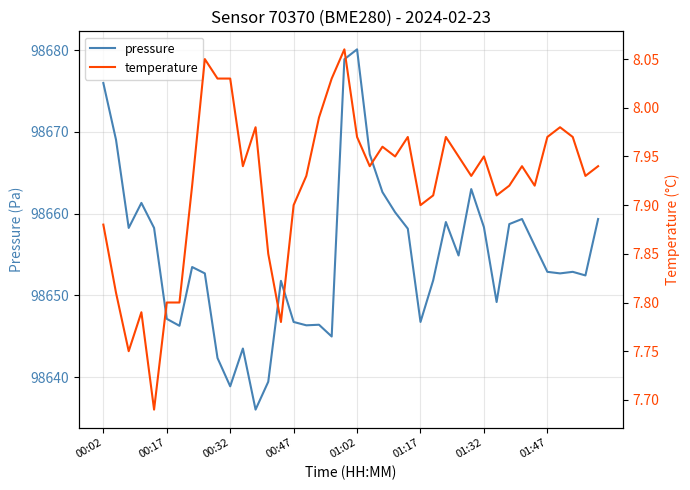

What is the highest value of the pressure series?

98680.1